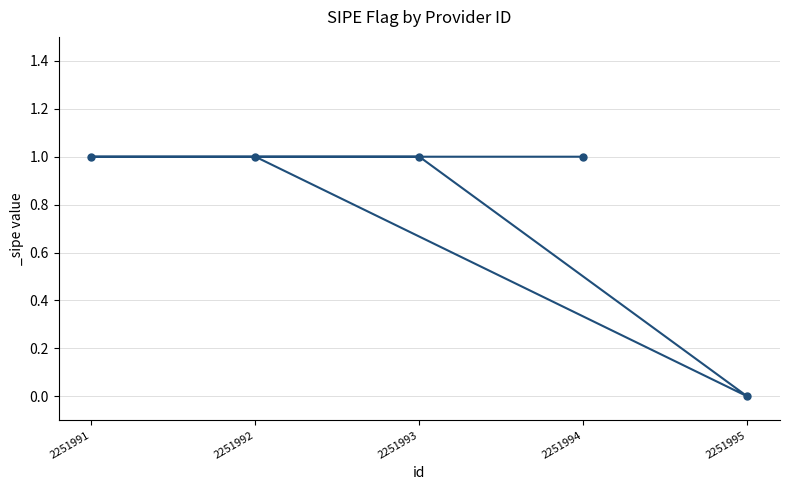

How many lines are shown in the chart?

1